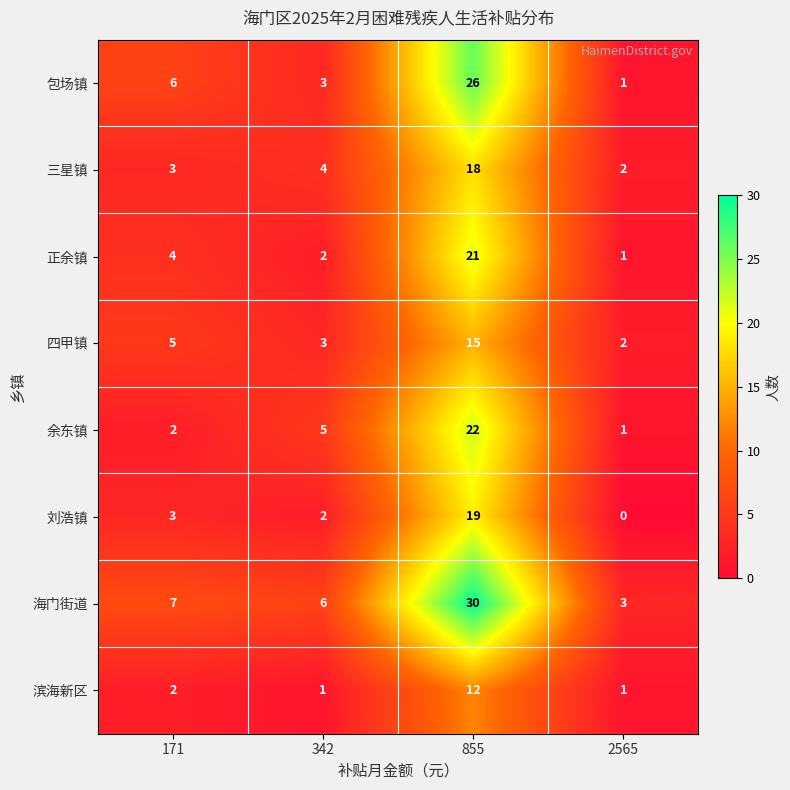

What is the average value of the 余东镇 series?

8